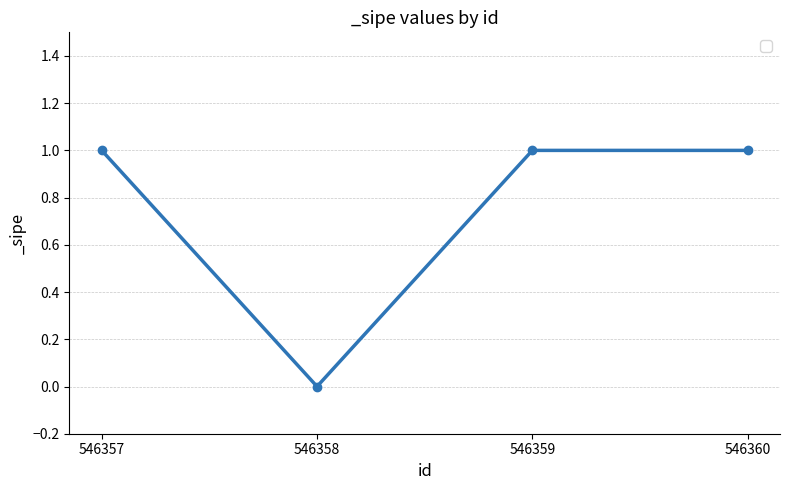

What is the difference between the maximum and minimum values?

1